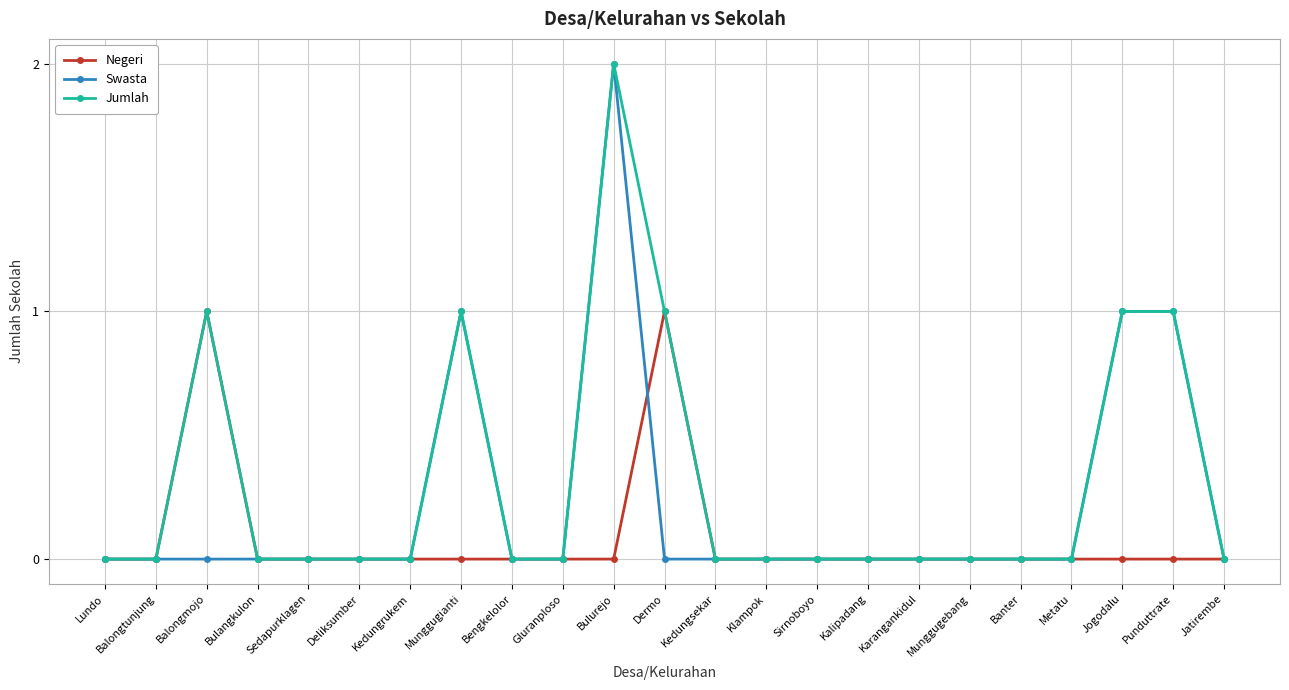

True or false: Jumlah has more than 1 points higher than both neighbors.

True